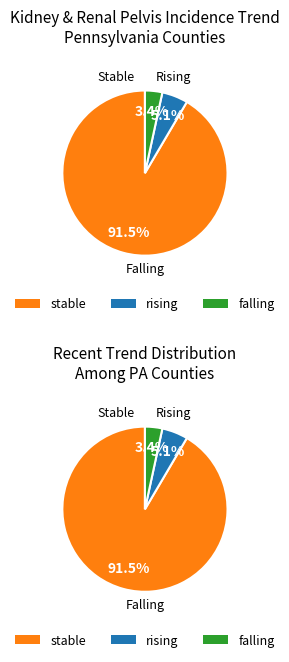

Does stable represent more than half of the total?

Yes